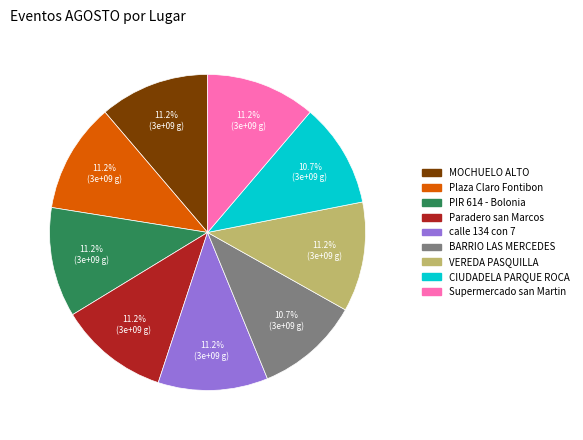

Is there a majority slice in this chart?

No